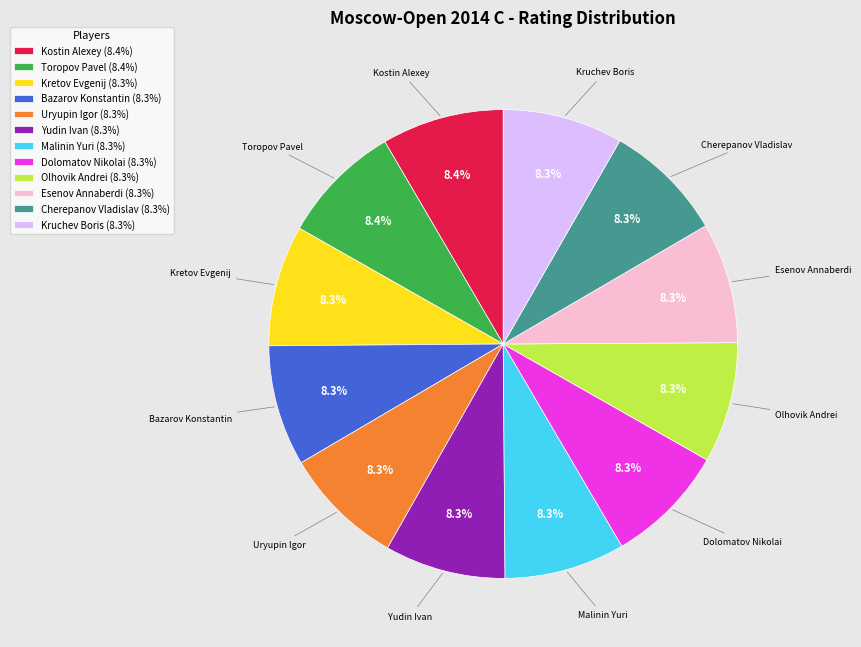

True or false: Cherepanov Vladislav accounts for 8% of the total.

True